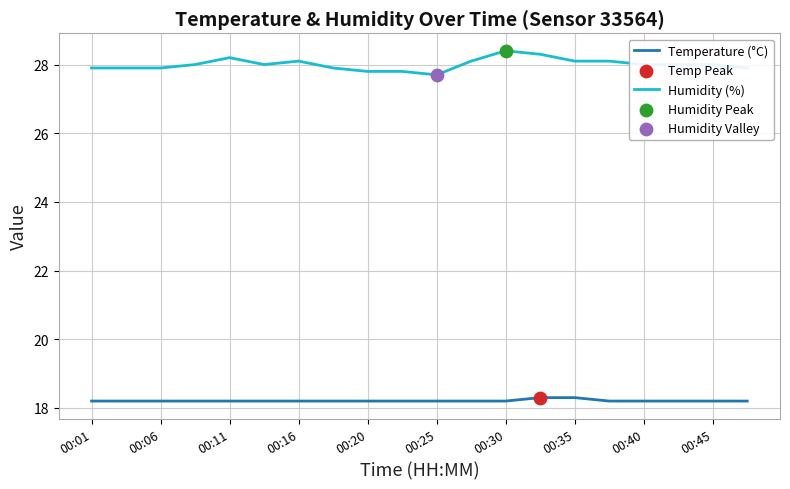

Which series has the largest range (max minus min)?

Humidity (%)